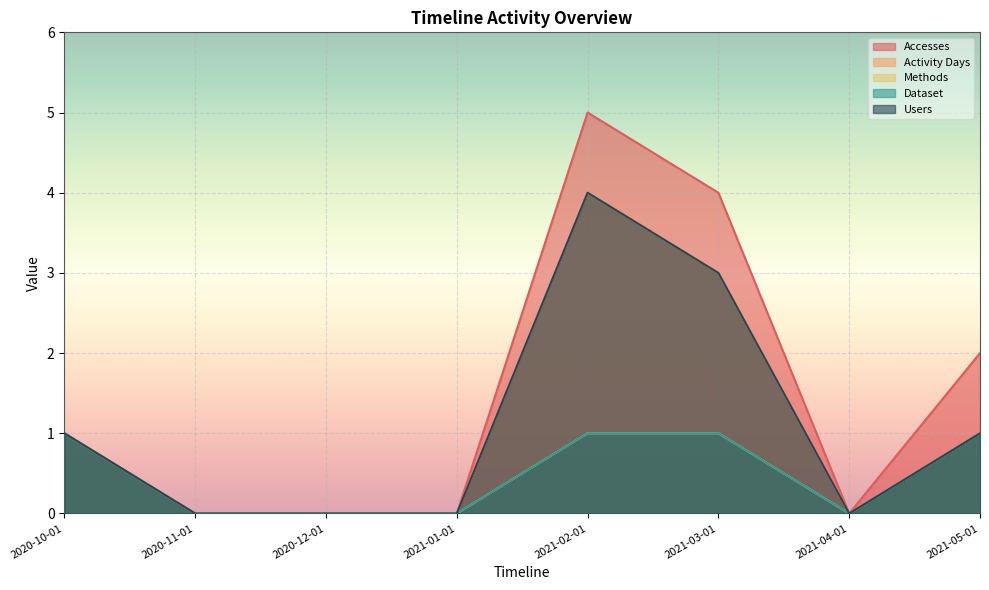

True or false: Accesses has a value of 0 at 2020-12-01.

True